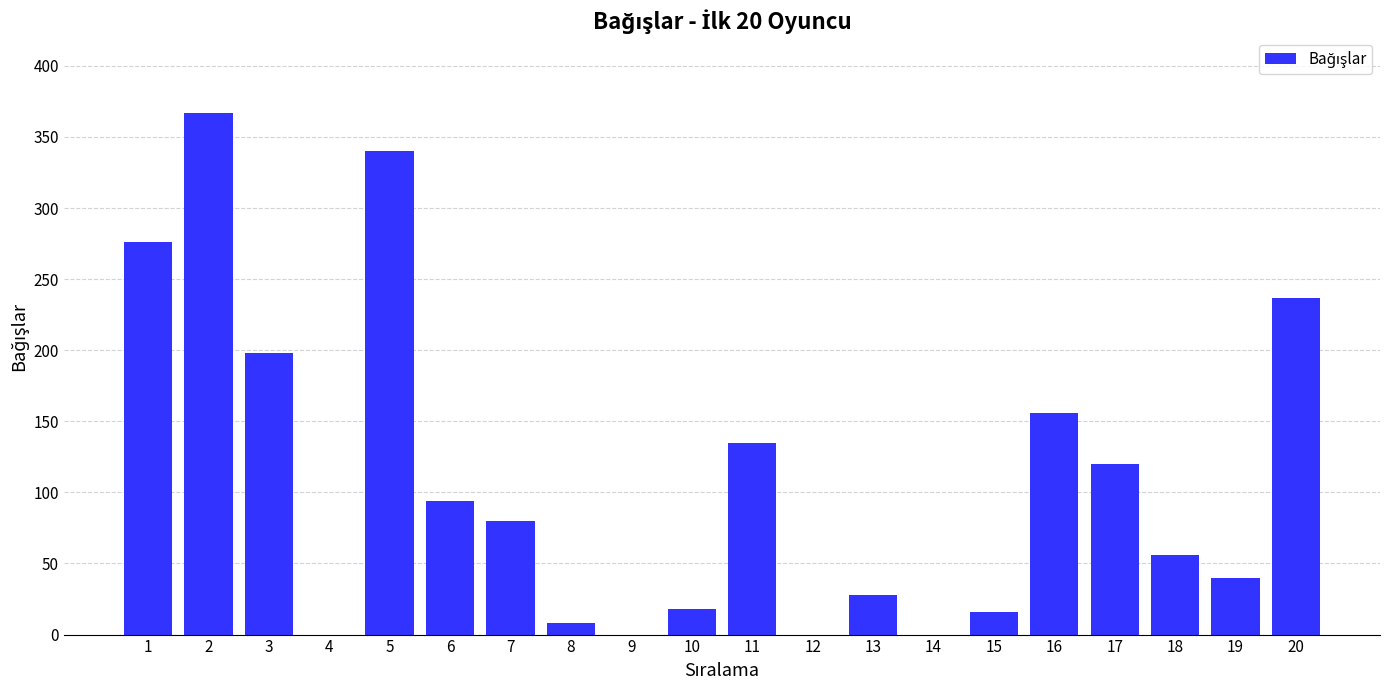

Reading right to left, what are all the values shown in this chart?

237	40	56	120	156	16	0	28	0	135	18	0	8	80	94	340	0	198	367	276